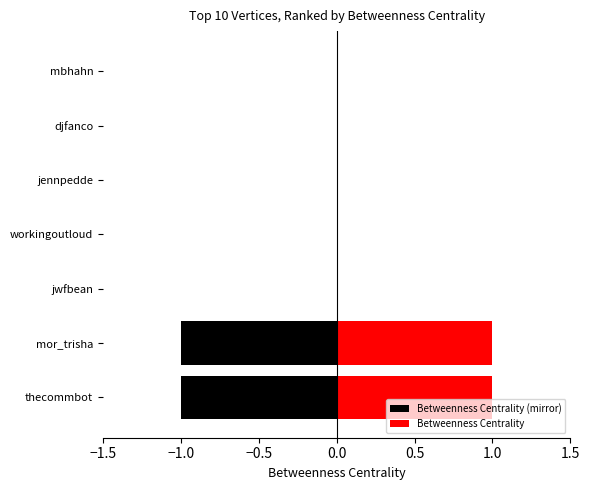

What is the difference between the maximum and minimum values in the Betweenness Centrality series?

1